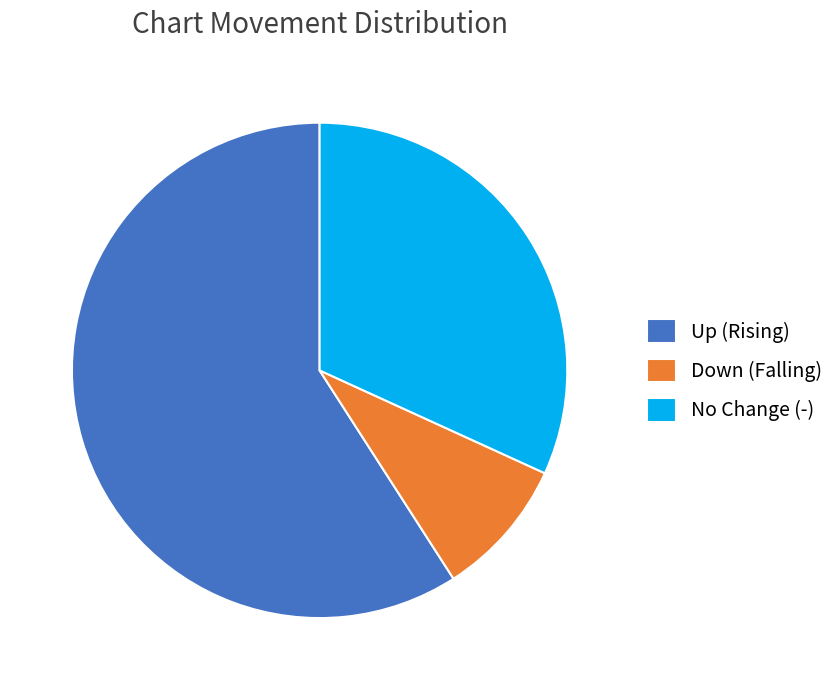

Is the sum of Down (Falling) and No Change (-) greater than half?

No